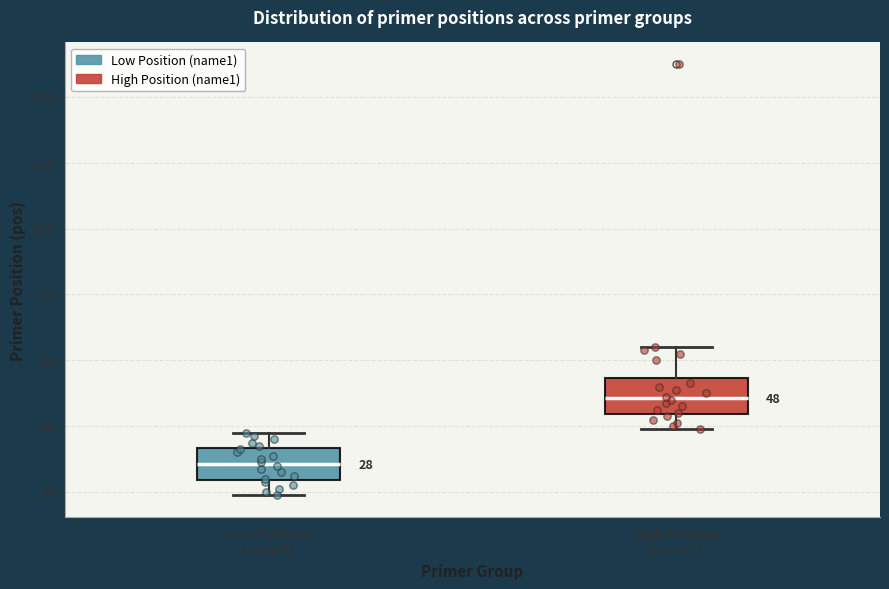

Which box has the highest median line?

High Position (name1)